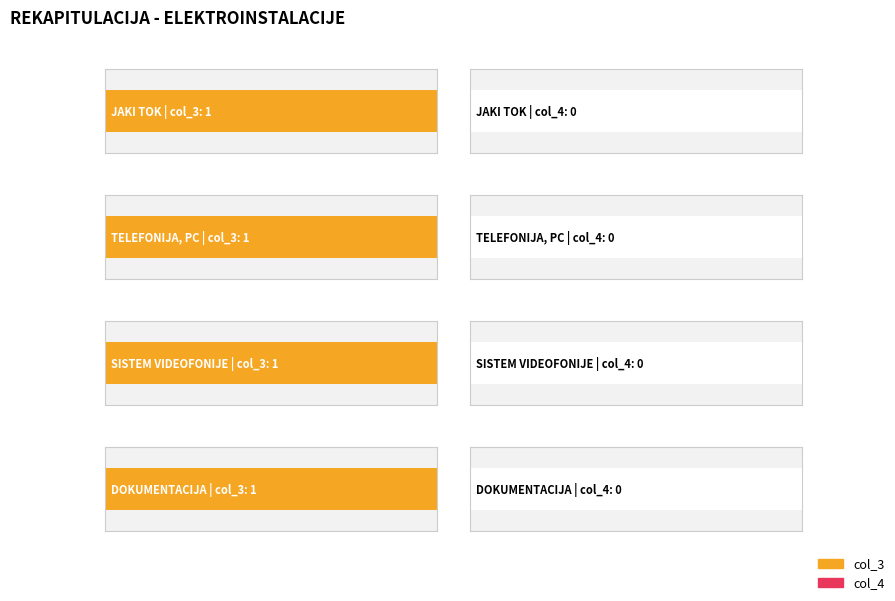

How many bars are there in total?

8